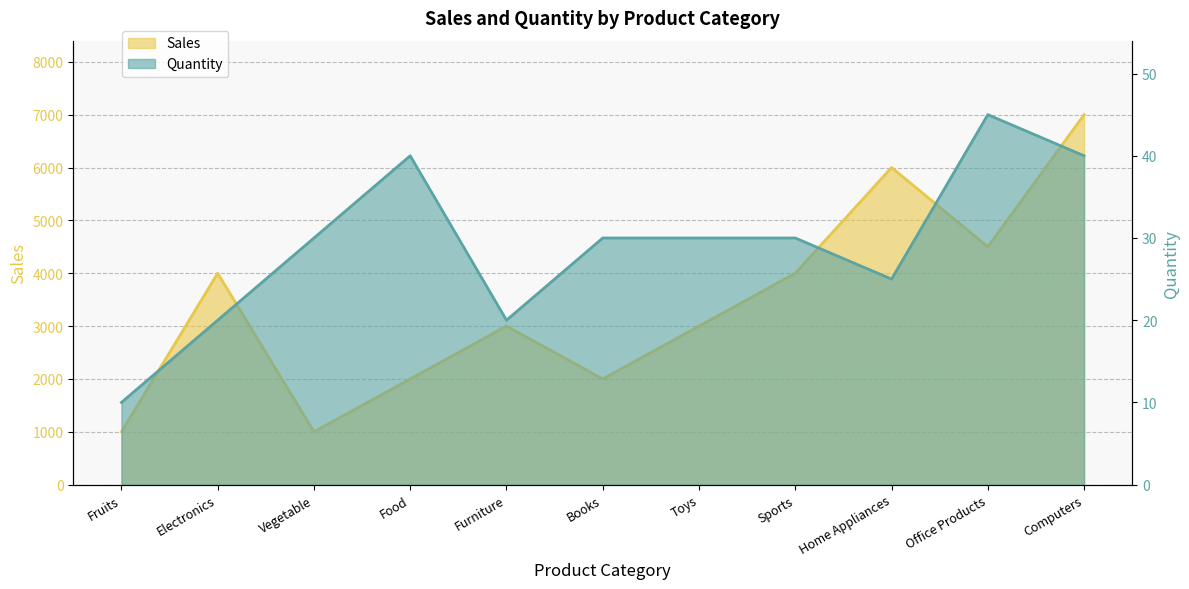

How many distinct data groups are displayed?

2